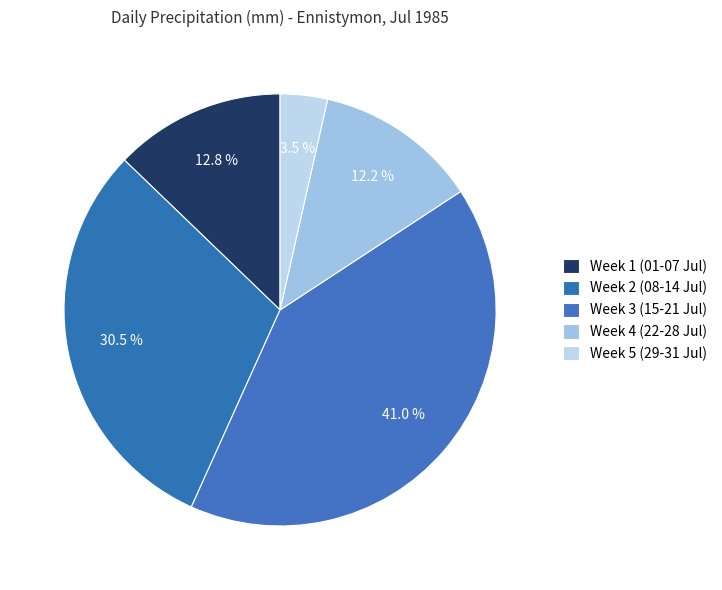

Is there a majority slice in this chart?

No